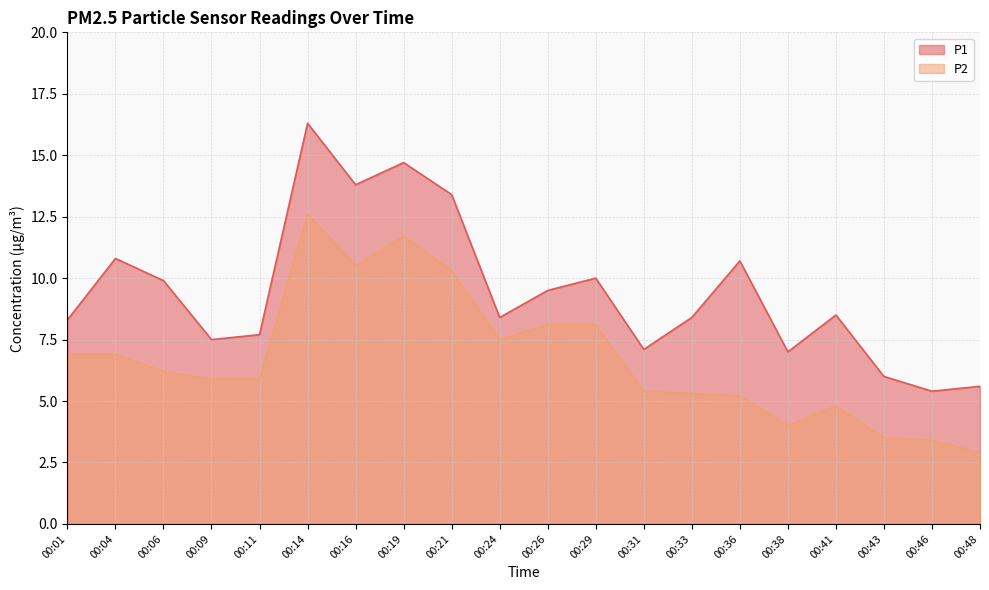

How many data points in P1 are less than 8?

7